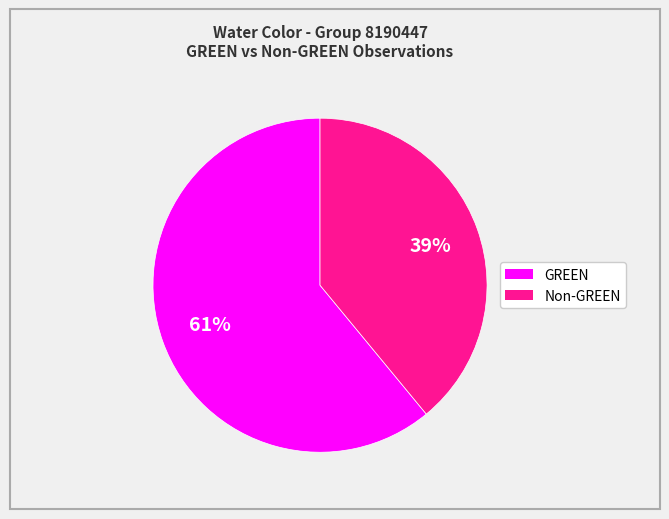

Is there a majority slice in this chart?

Yes